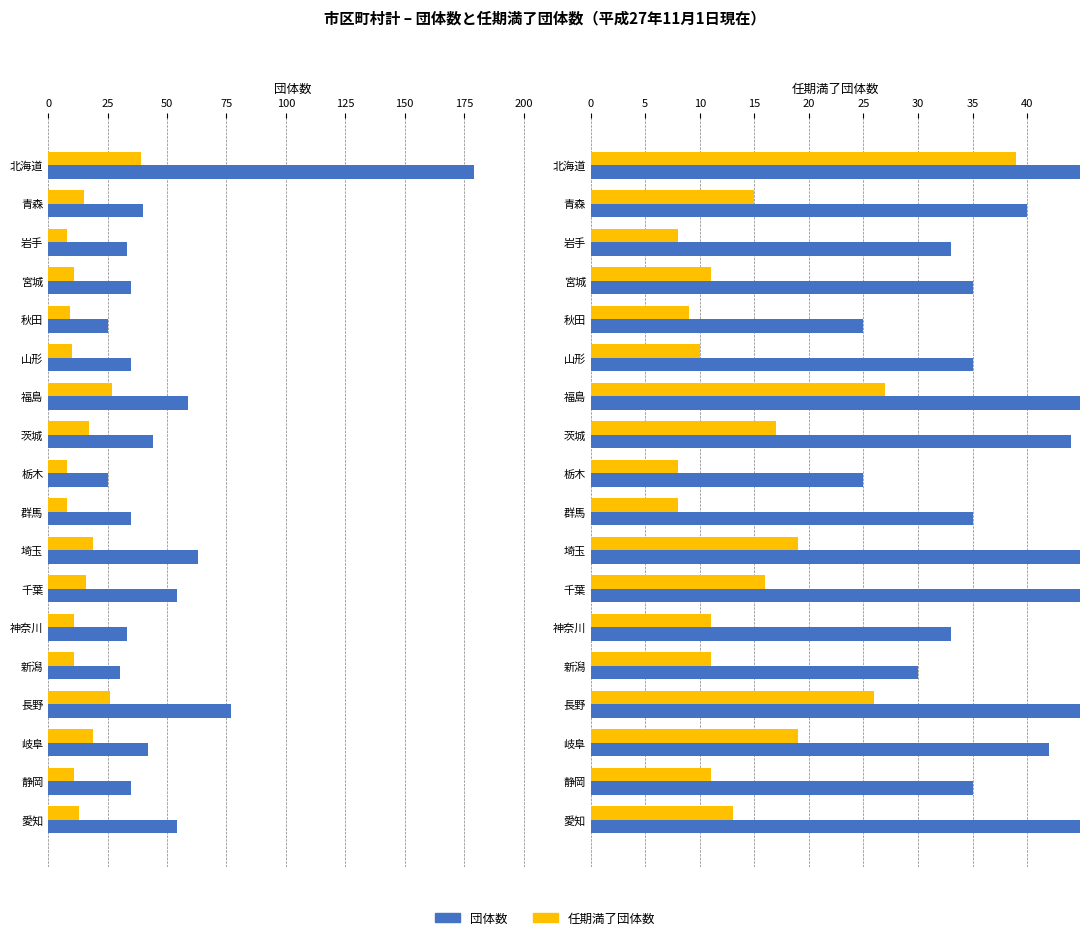

How many values in the 任期満了団体数 series are below 13?

9